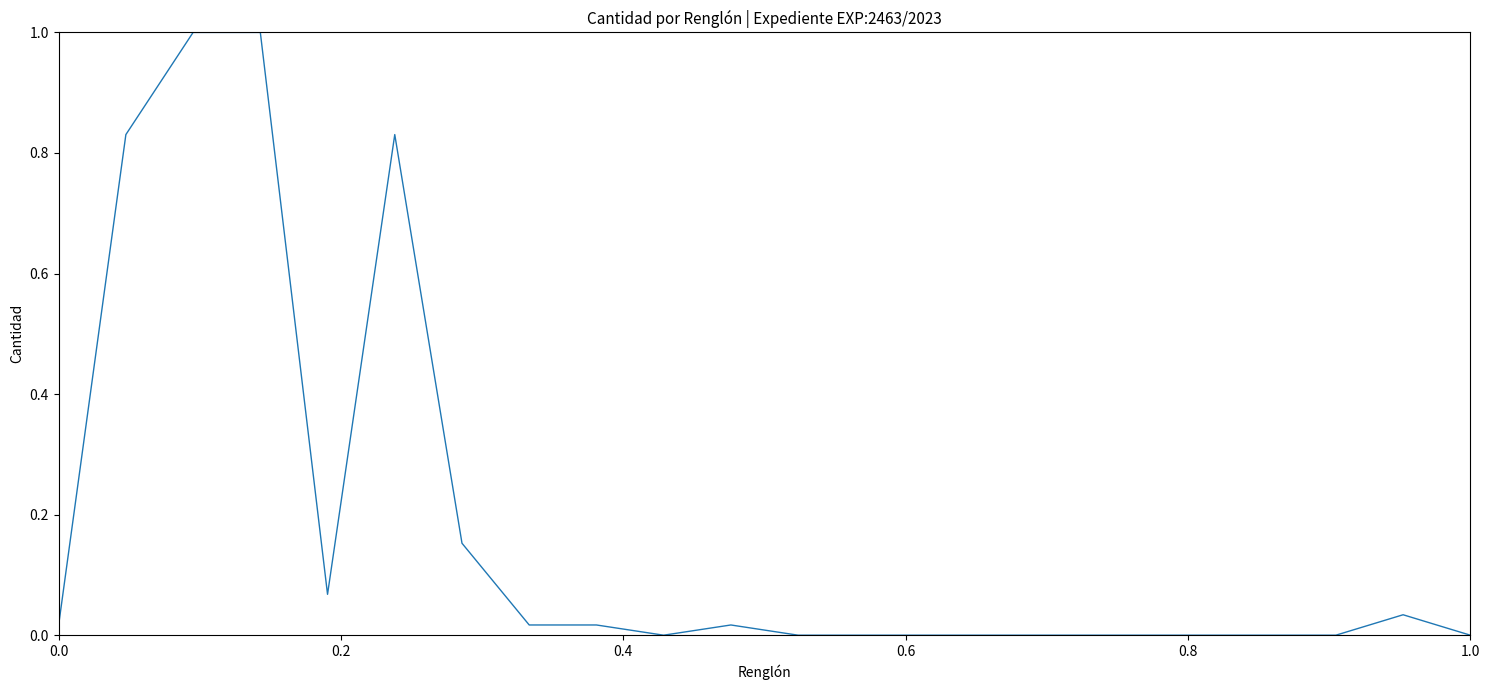

What is the greatest value displayed?

1.0